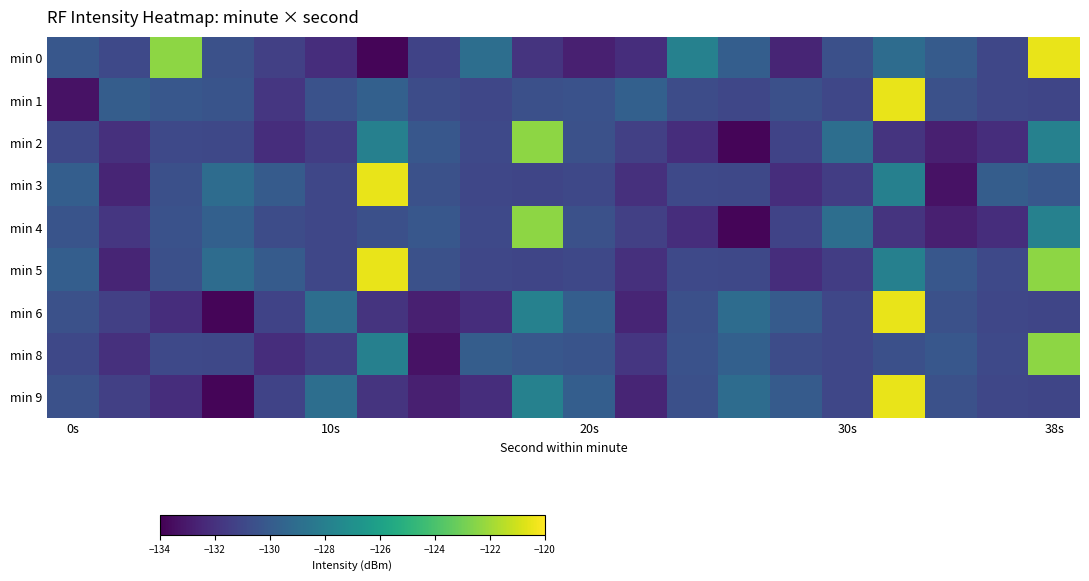

Which series has the largest range (max minus min)?

min 0